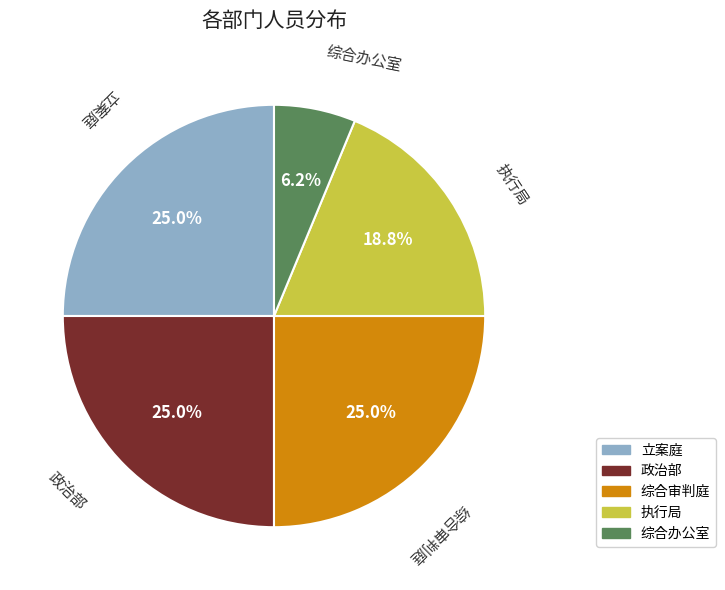

What percentage do 政治部 and 立案庭 together represent?

50.0%